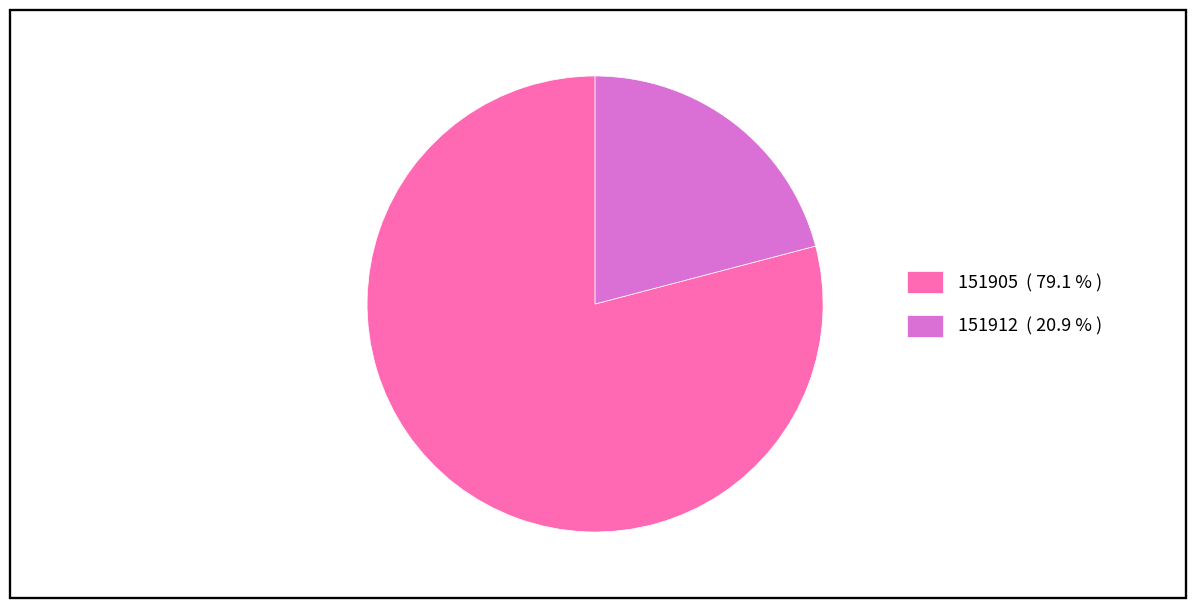

Which slice is the largest?

151905